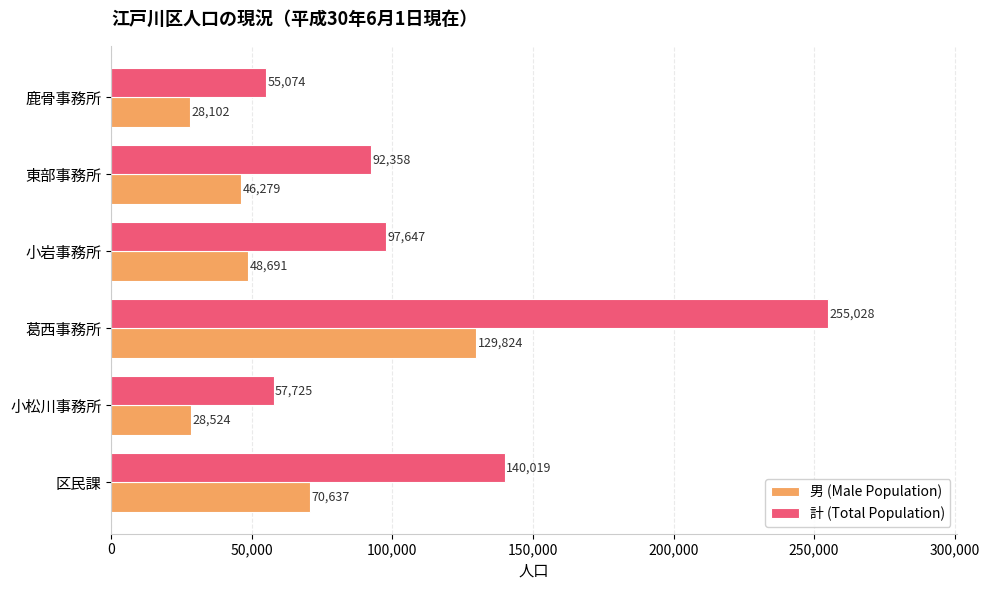

Is the value of 計 (Total Population) at 小岩事務所 greater than the value of 男 (Male Population) at 東部事務所?

Yes